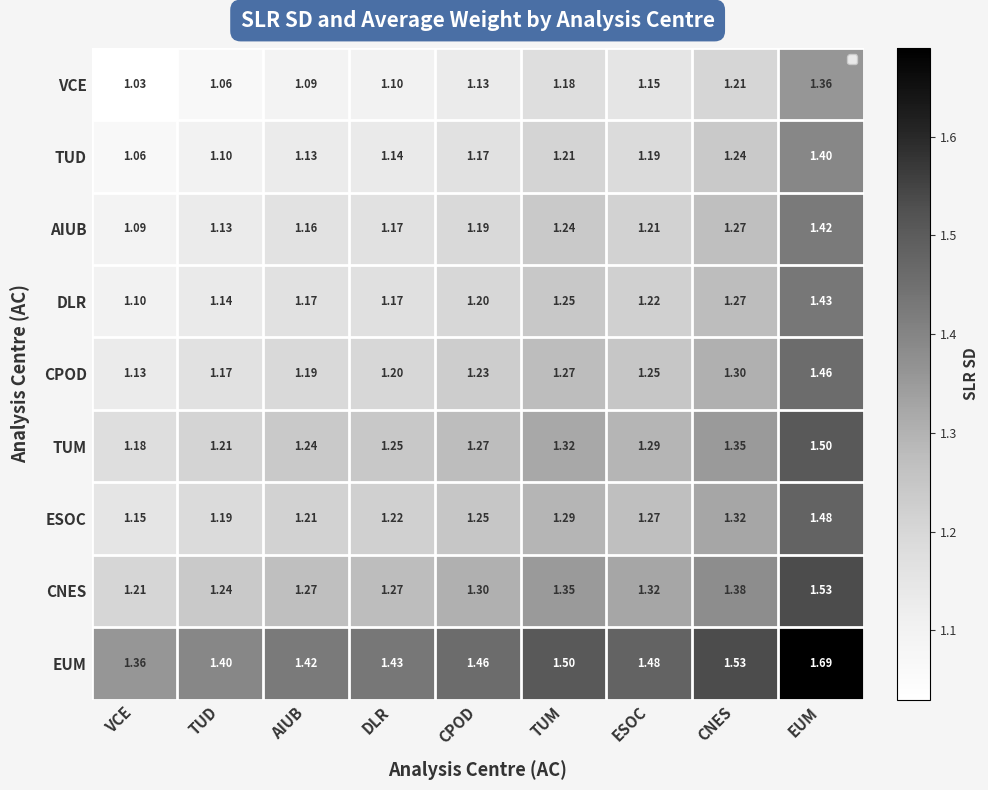

Which series has the largest range (max minus min)?

TUD